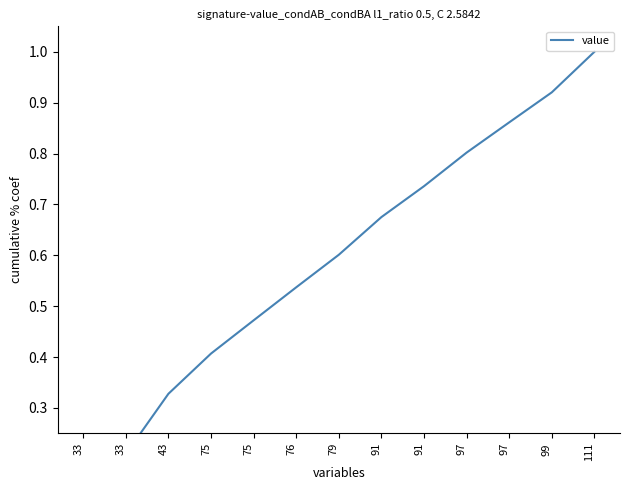

List the labels in order of value, smallest first.

33, 33, 43, 75, 75, 76, 79, 91, 91, 97, 97, 99, 111